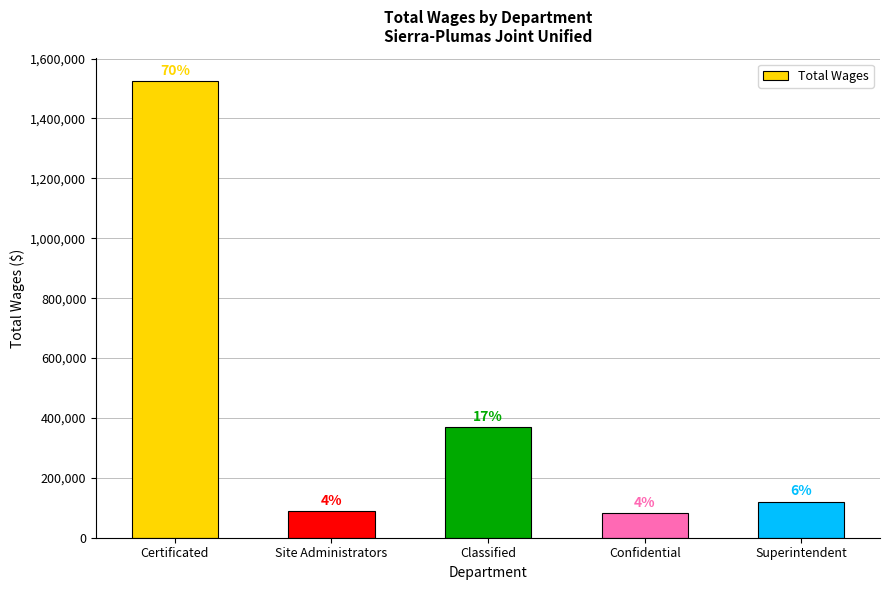

What is the sum of all values?

2184914